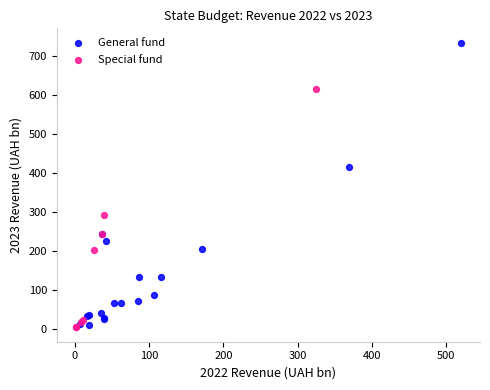

What are all the series names shown in the legend?

General fund, Special fund